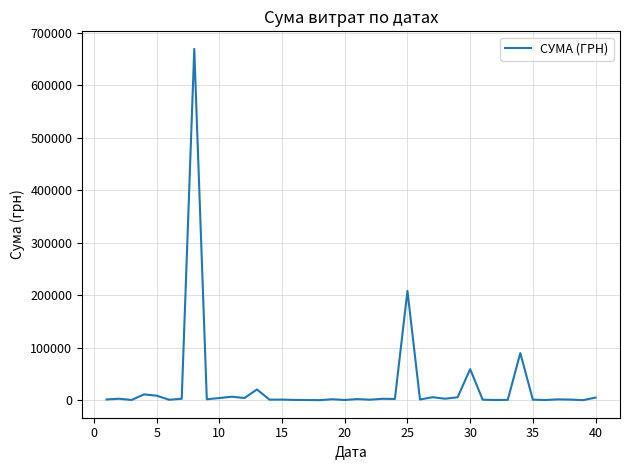

What is the greatest value displayed?

669378.6